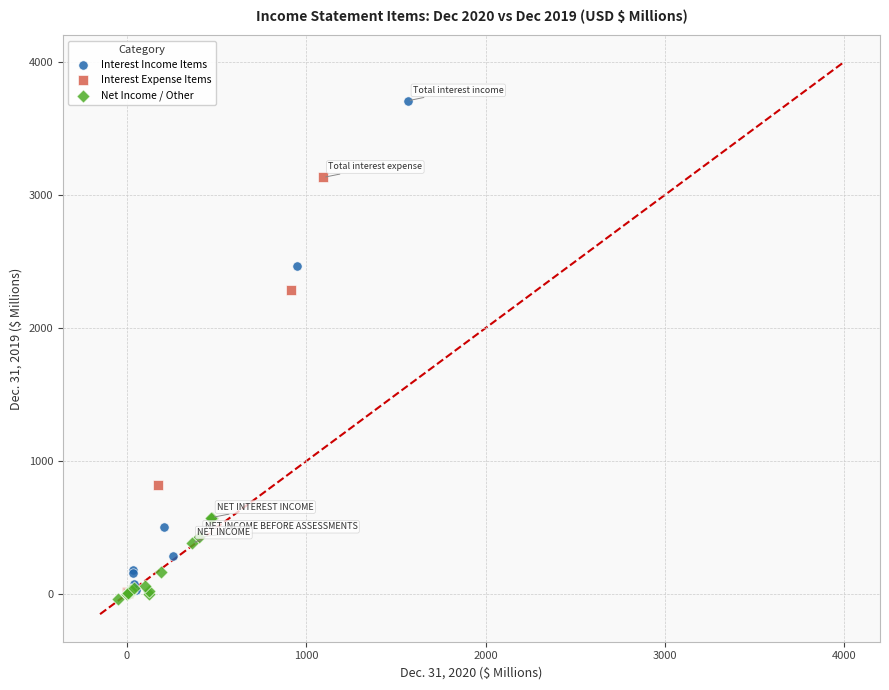

Which series has the widest spread of Y values?

Interest Income Items